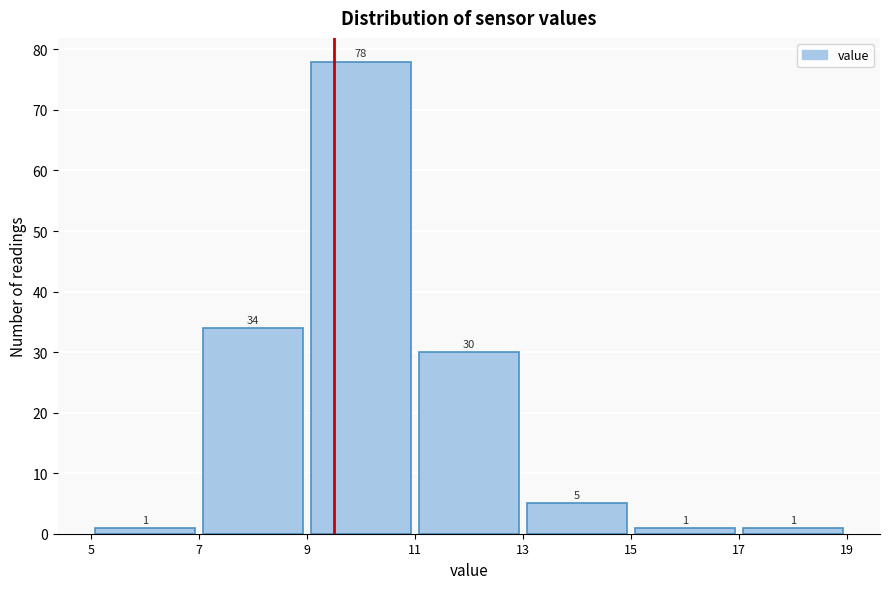

Reading left to right, transcribe this chart: for each bar, give the range it covers on the x-axis and its height.

5 to 7: 1
7 to 9: 34
9 to 11: 78
11 to 13: 30
13 to 15: 5
15 to 17: 1
17 to 19: 1